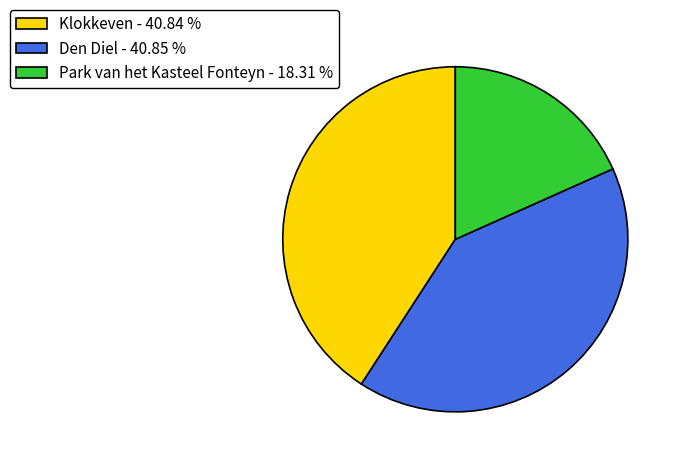

Is it true that Den Diel is 41% of the pie?

True